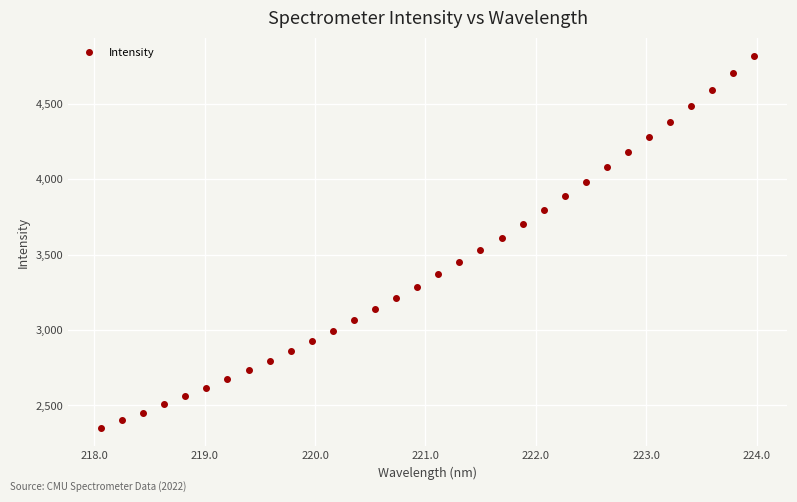

What is the greatest value displayed?

4813.4